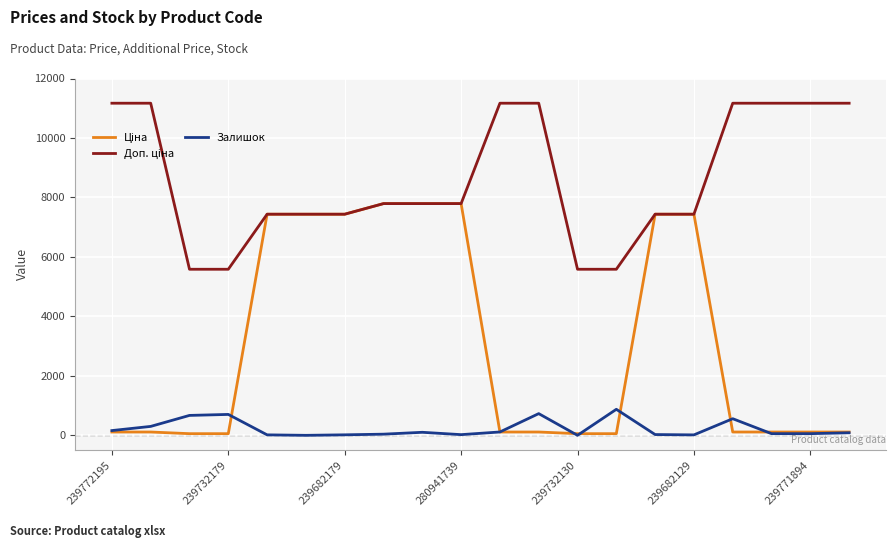

What is the greatest value displayed?

11169.0